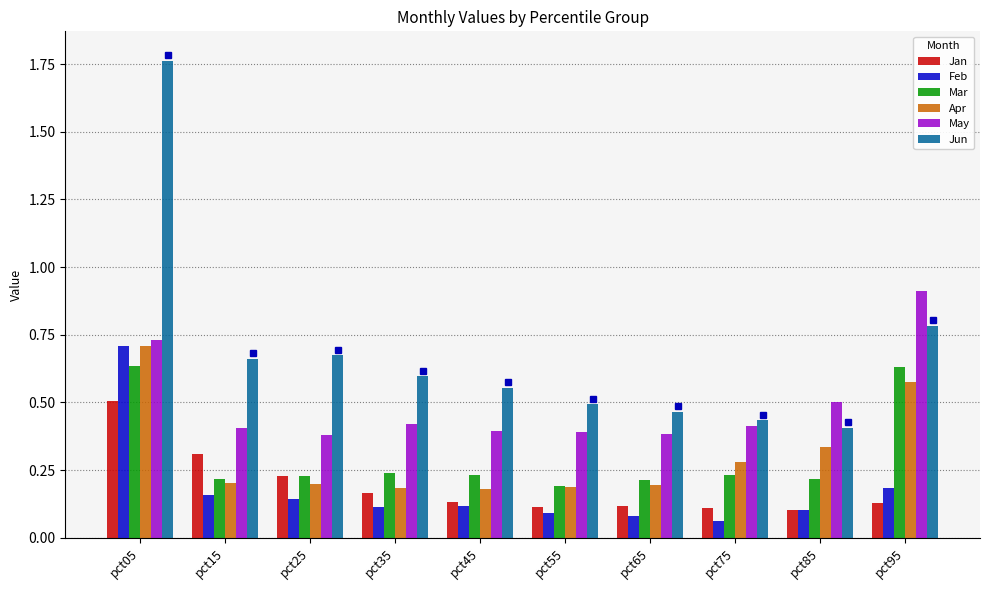

At which label does Jan reach its peak?

pct05